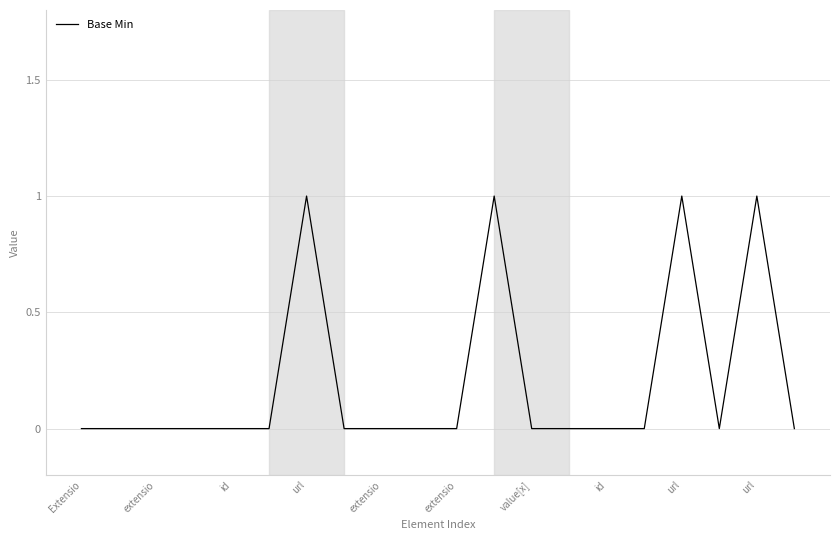

What is the difference between the second highest and minimum values?

1